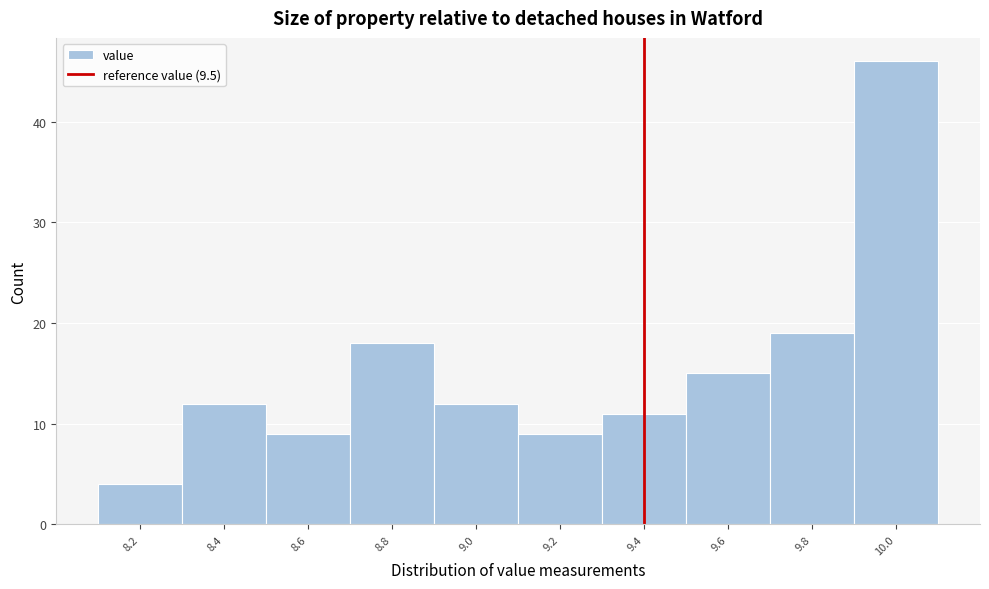

Reading right to left, extract all data points from this chart.

46	19	15	11	9	12	18	9	12	4